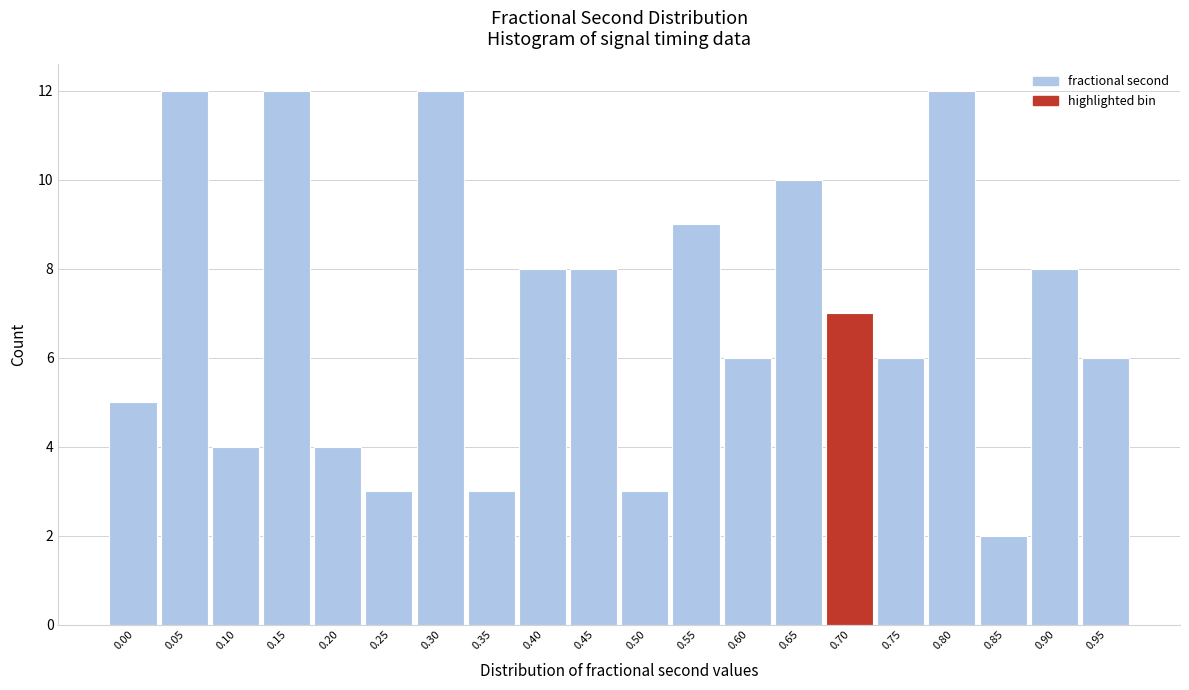

Reading right to left, what are all the values shown in this chart?

0.95=6	0.90=8	0.85=2	0.80=12	0.75=6	0.70=7	0.65=10	0.60=6	0.55=9	0.50=3	0.45=8	0.40=8	0.35=3	0.30=12	0.25=3	0.20=4	0.15=12	0.10=4	0.05=12	0.00=5